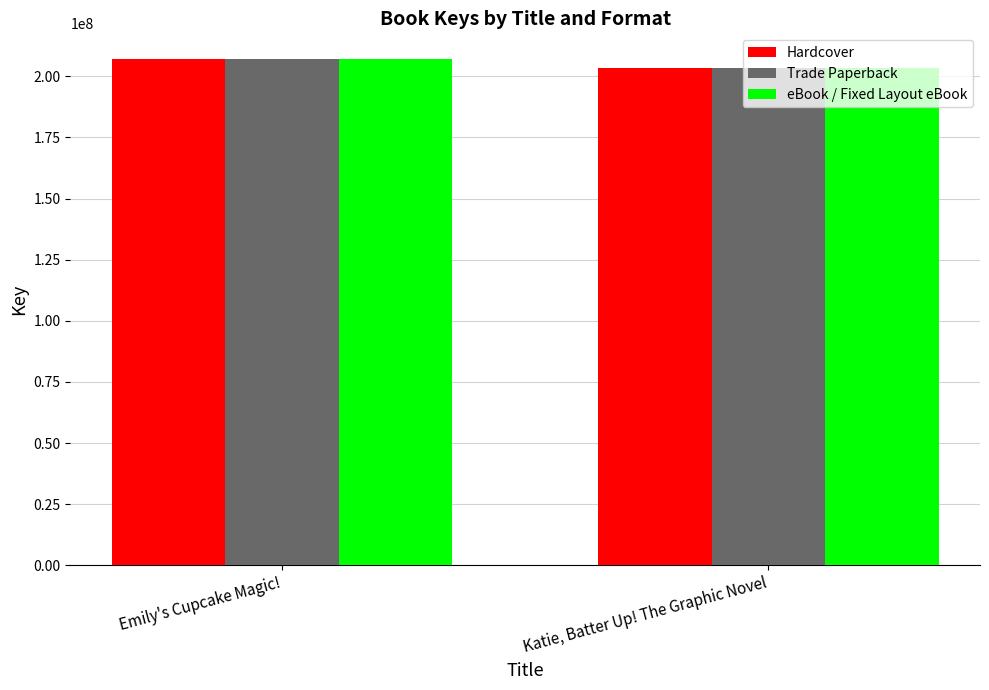

How many bars are there in each group?

3